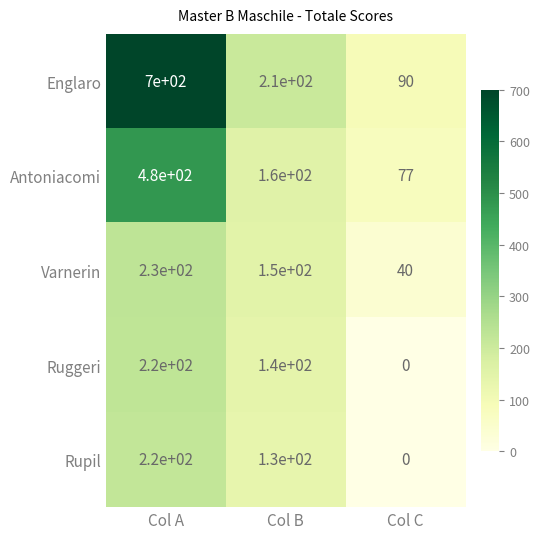

Which label corresponds to the largest value in the chart?

Col A